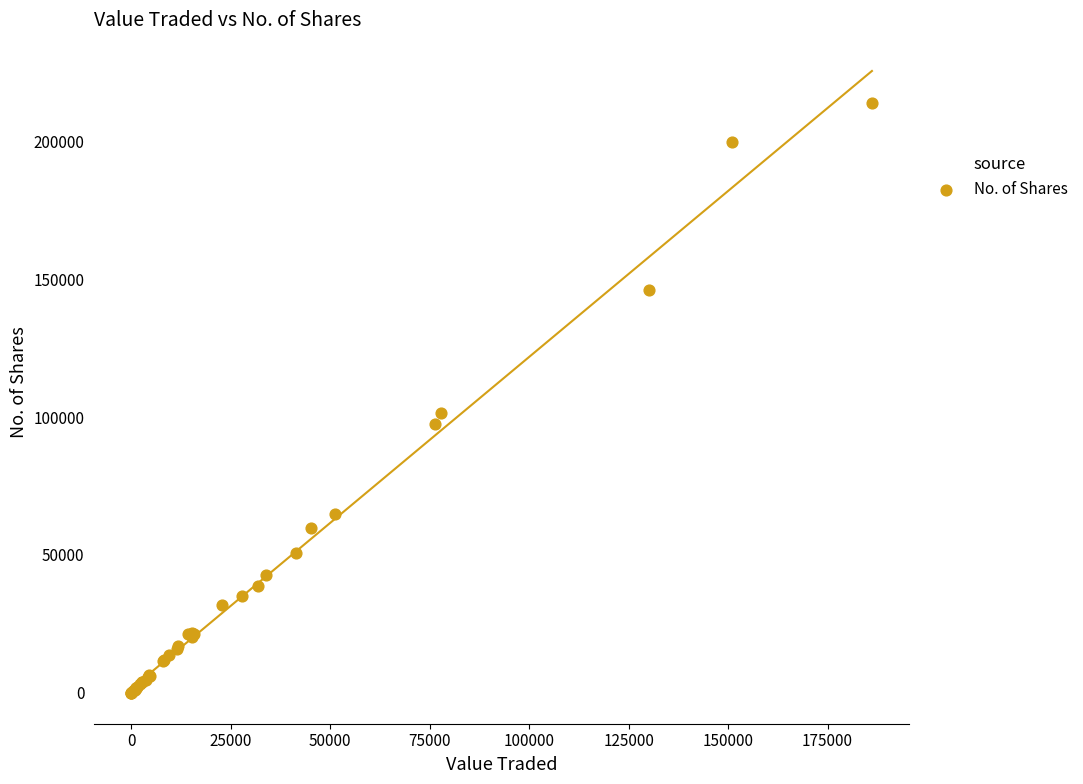

What Y value in the scatter plot is closest to 107099?

101354